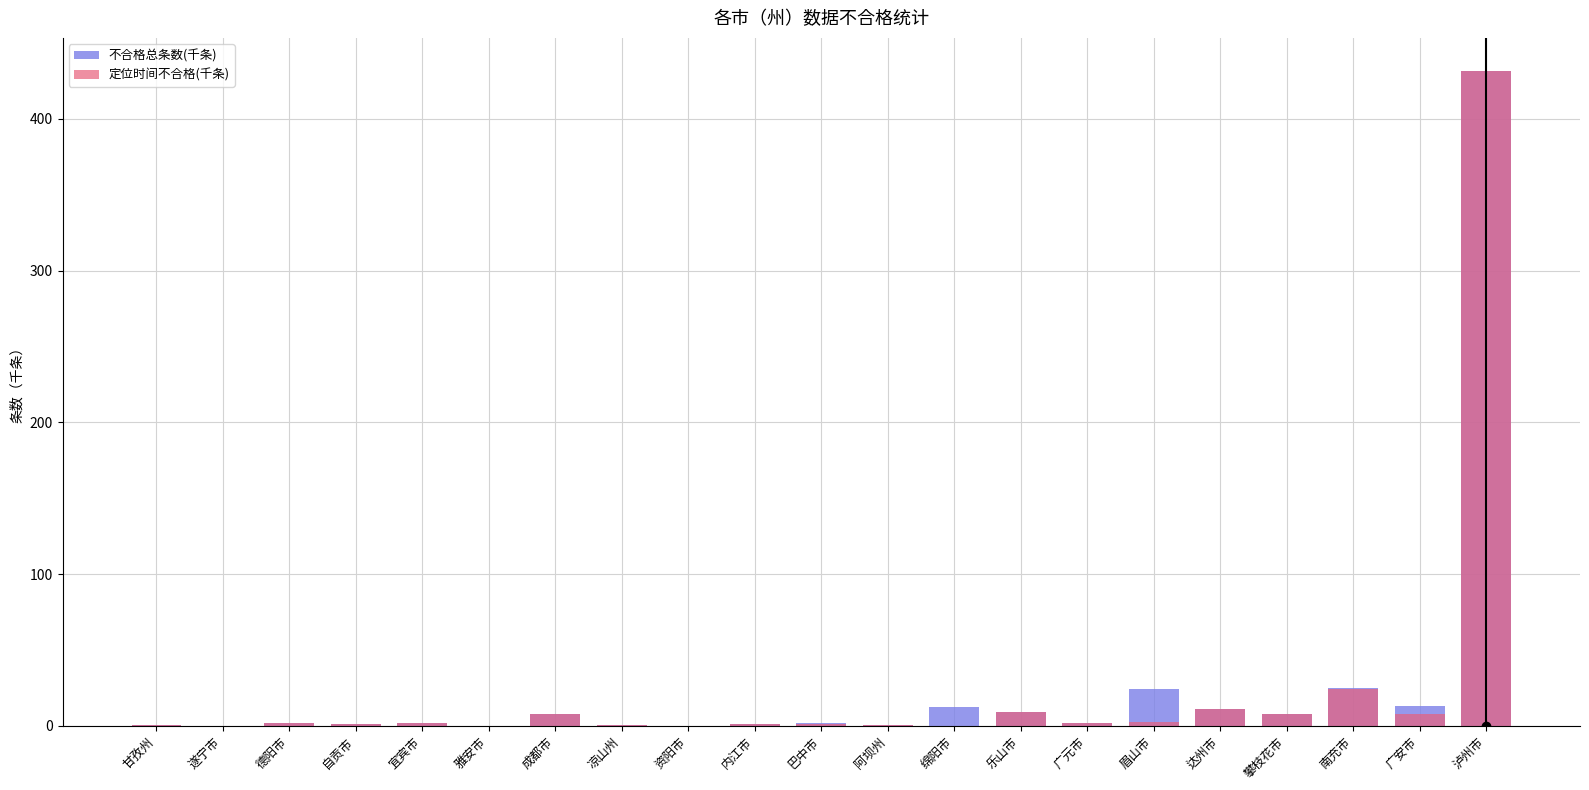

What is the difference between the highest and lowest values at 广安市?

5.8